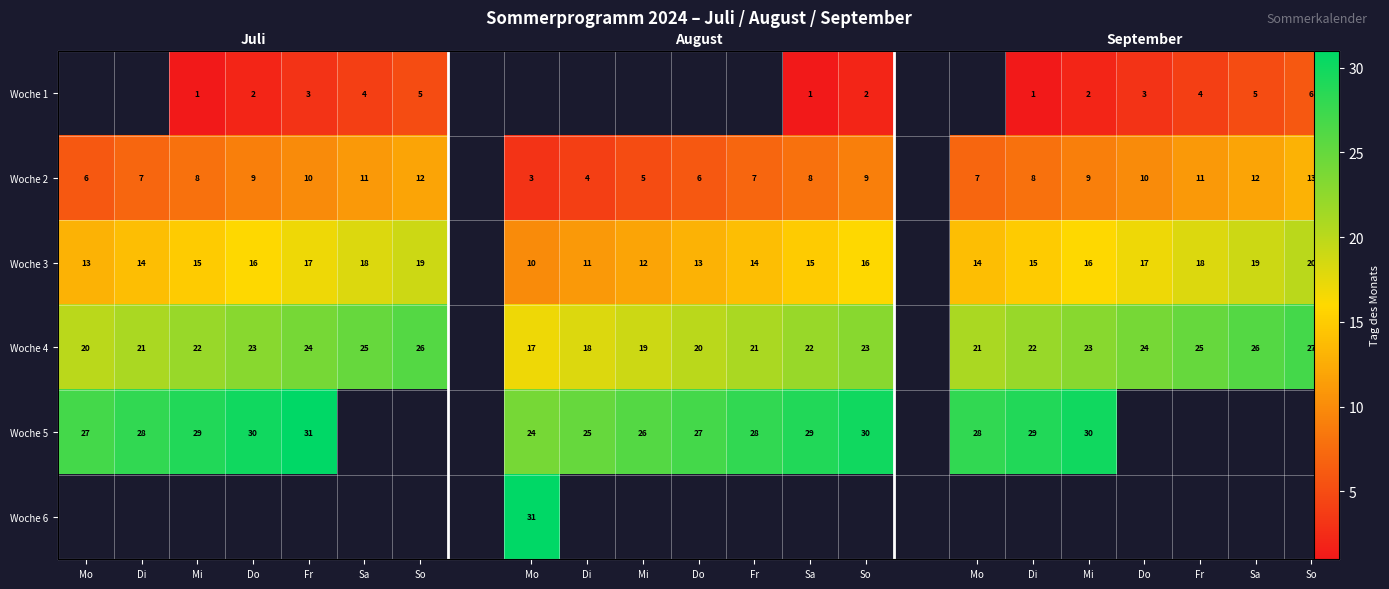

At which label is Woche 4 closest to 22?

Mi